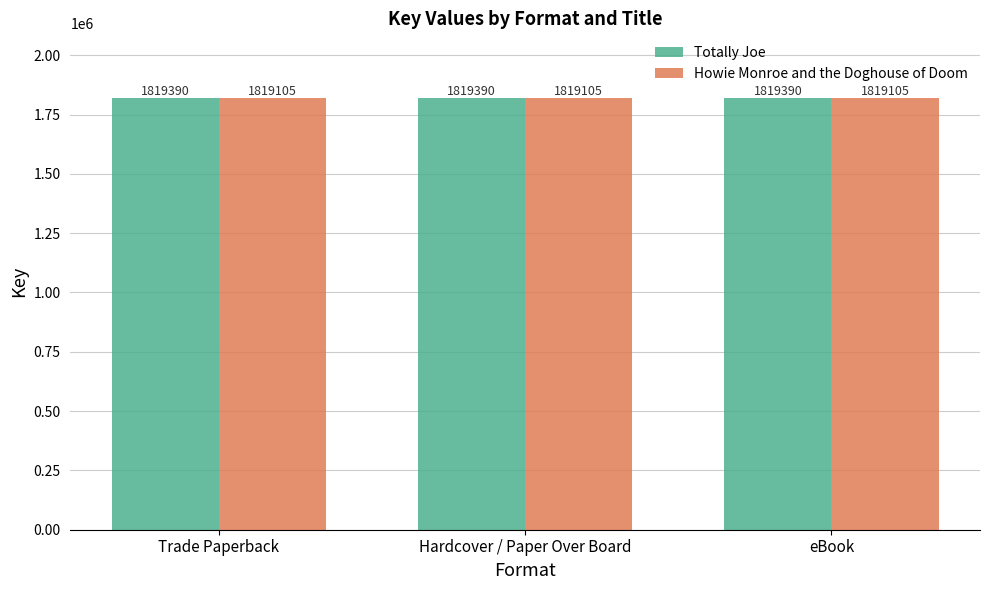

What is the spread (max minus min) of values at Hardcover / Paper Over Board?

285